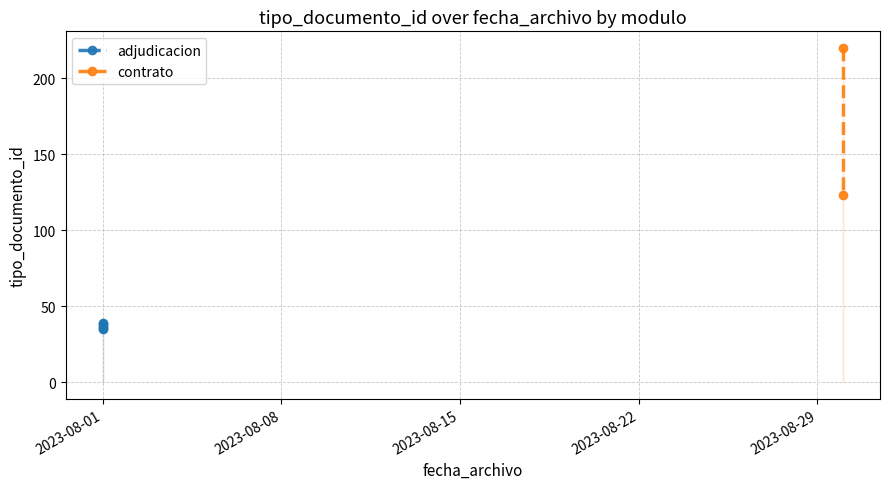

Does the chart display data point markers on the line(s)?

Yes